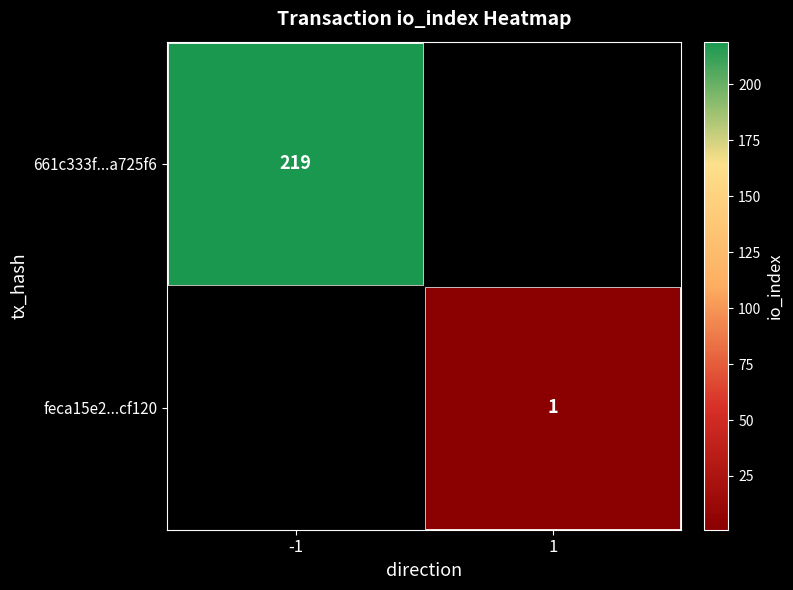

True or false: 661c333f...a725f6 has a value of 367 at -1.

False